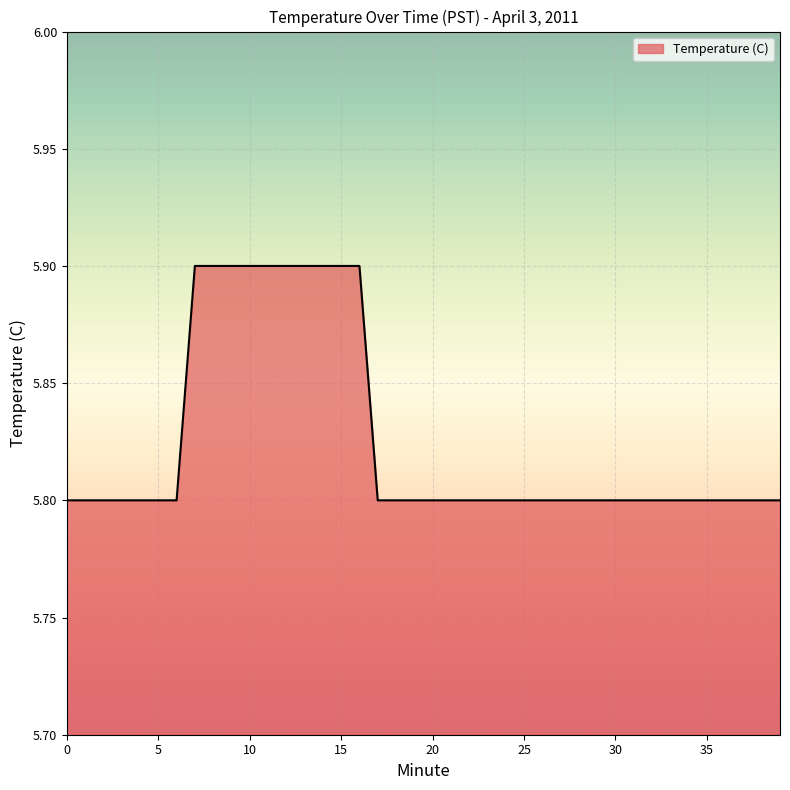

What is the maximum value shown in the chart?

5.9